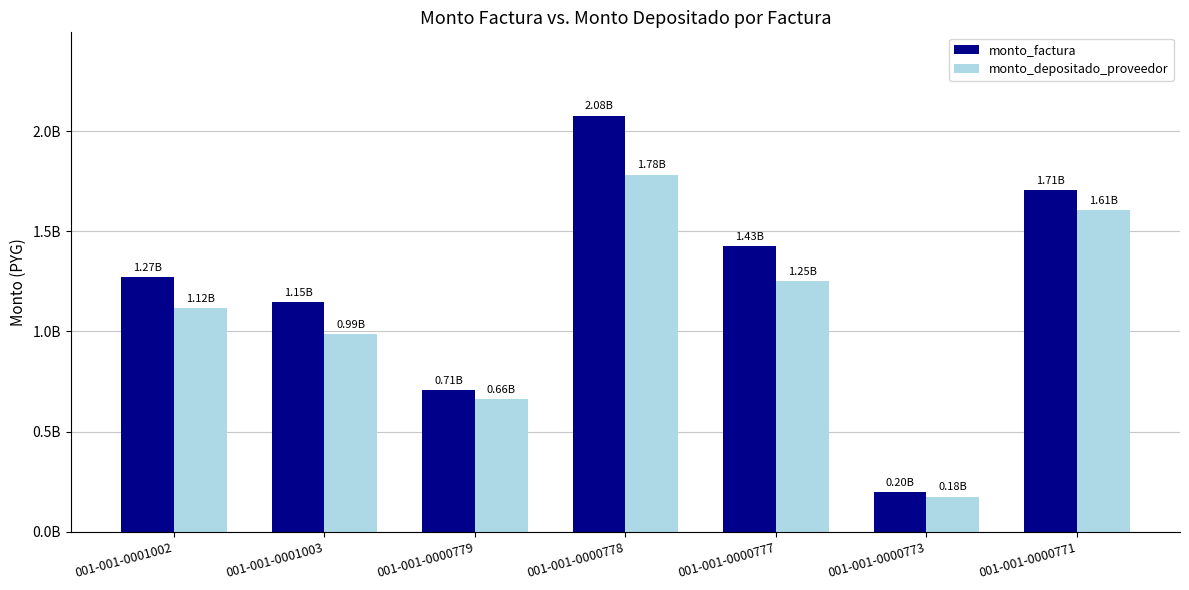

Are the bars grouped side by side (vs. stacked)?

Yes